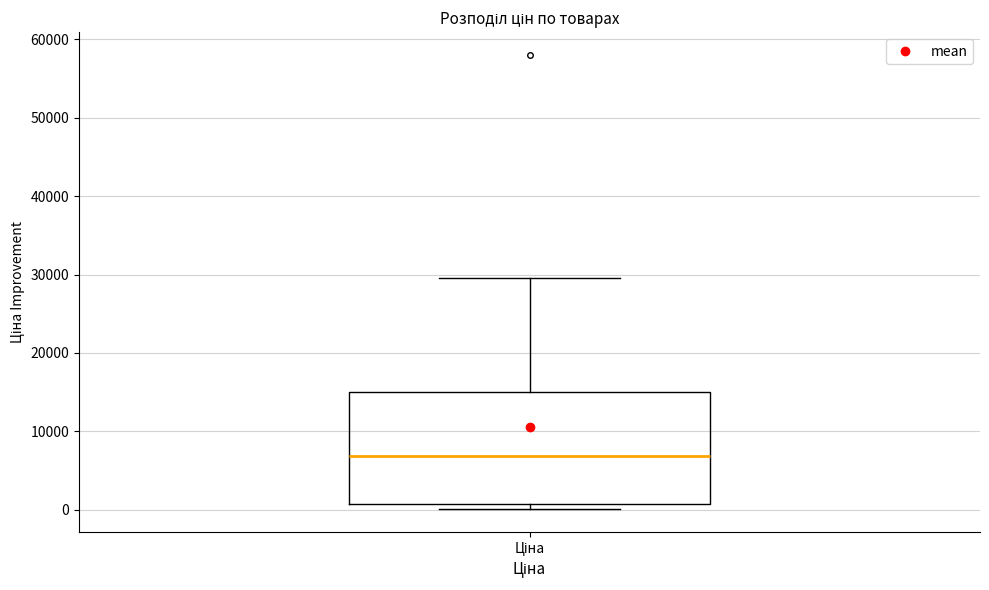

Where does the median line of the box for Ціна sit on the y-axis? The values are not printed on the chart, so give them approximately, as read against the axis.

7000